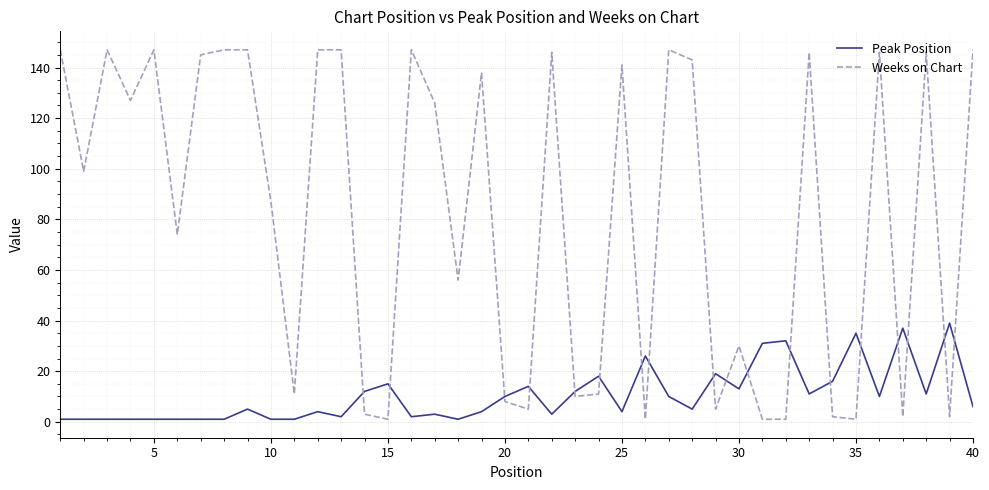

In Peak Position, how many points are higher than both neighbors (excluding endpoints)?

12